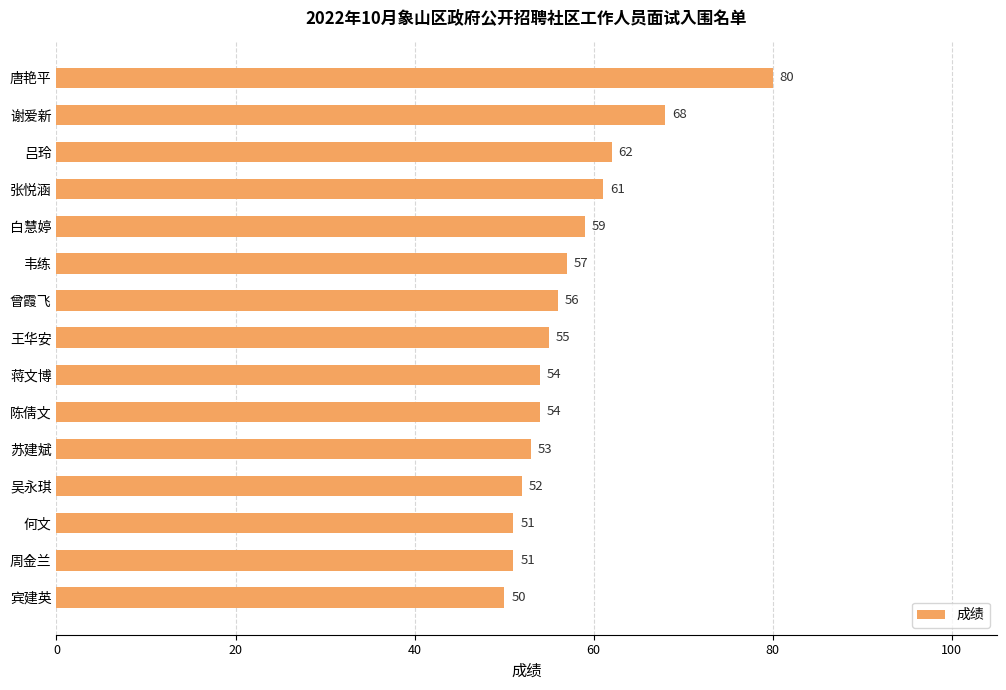

Which label corresponds to the smallest value in the chart?

宾建英